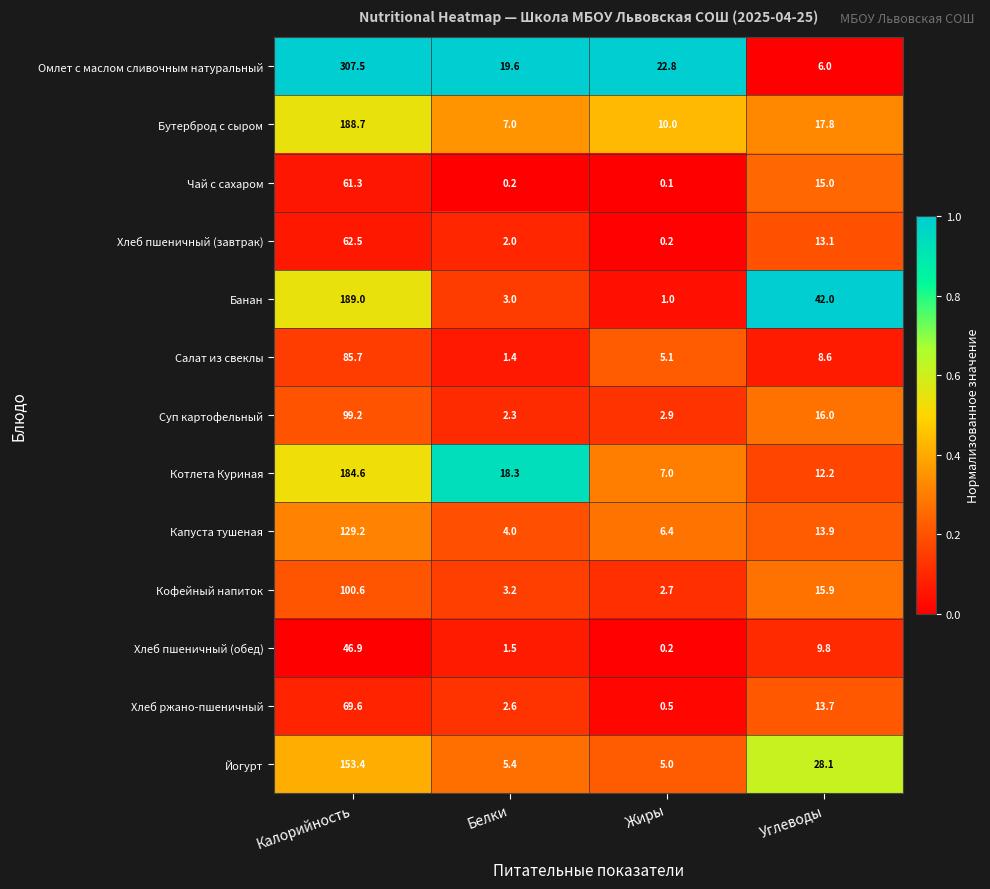

At how many categories does at least one series exceed 0?

4